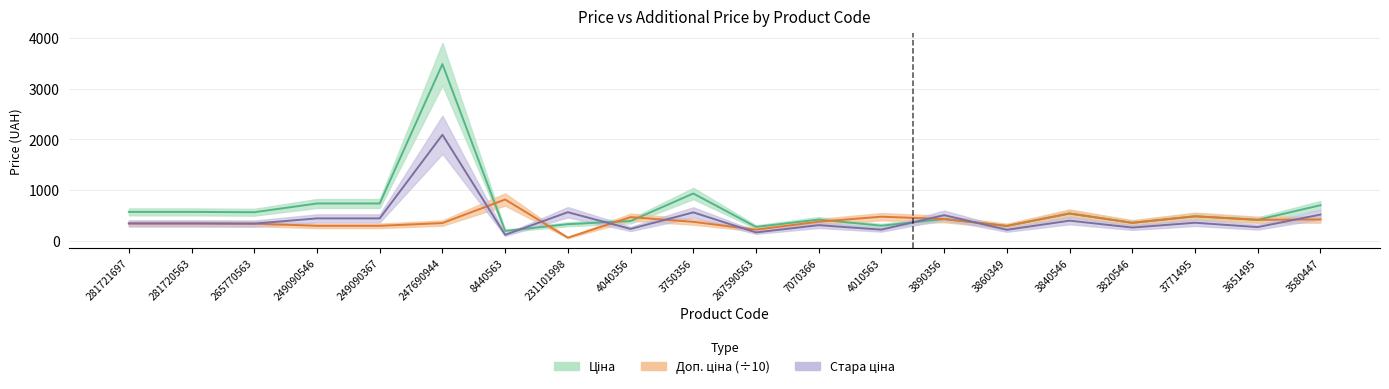

What value does the Ціна series have at 249090367?

735.0